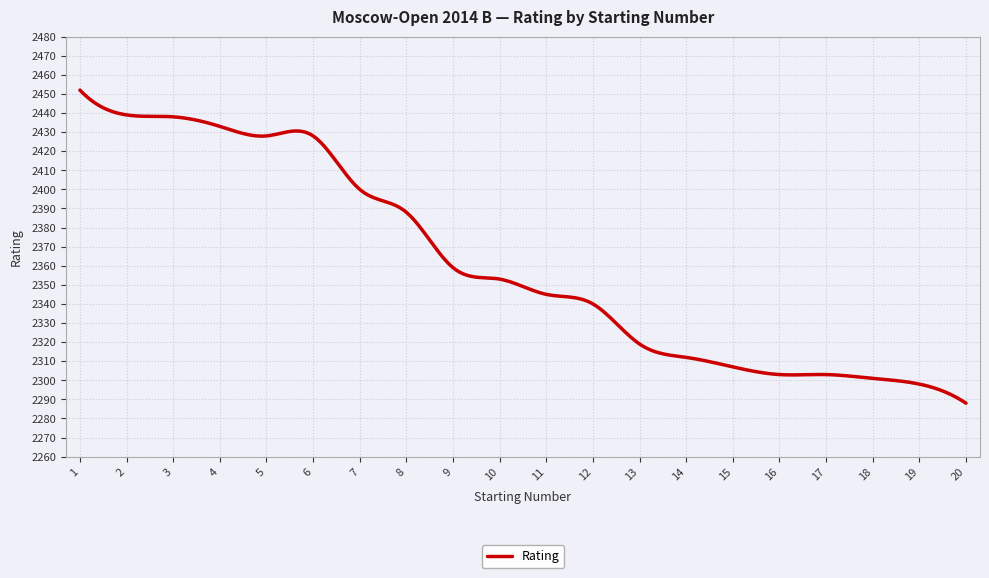

What is the smallest value displayed?

2288.0